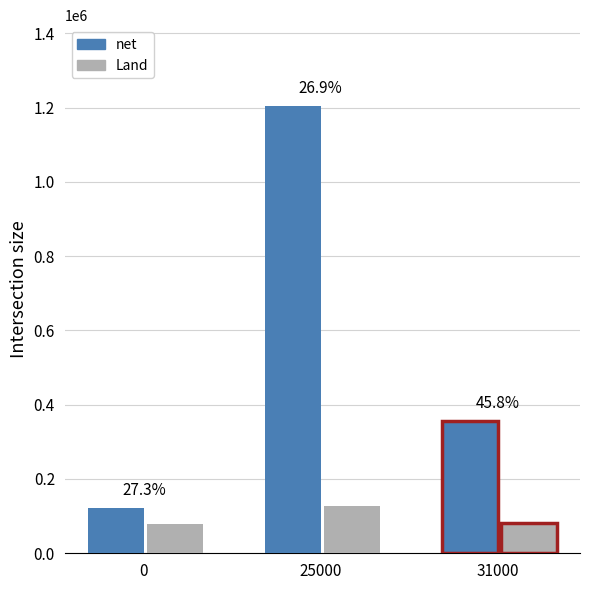

Reading left to right, what are all the values shown in this chart?

net: 0=120707	25000=1205004	31000=356971
Land: 0=78300	25000=126029	31000=81700